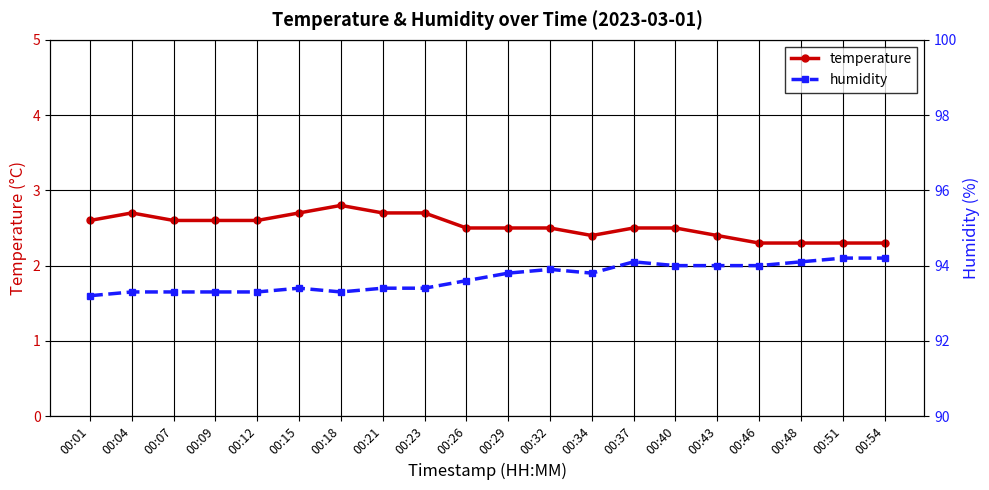

At which category does humidity reach its first local peak?

00:15